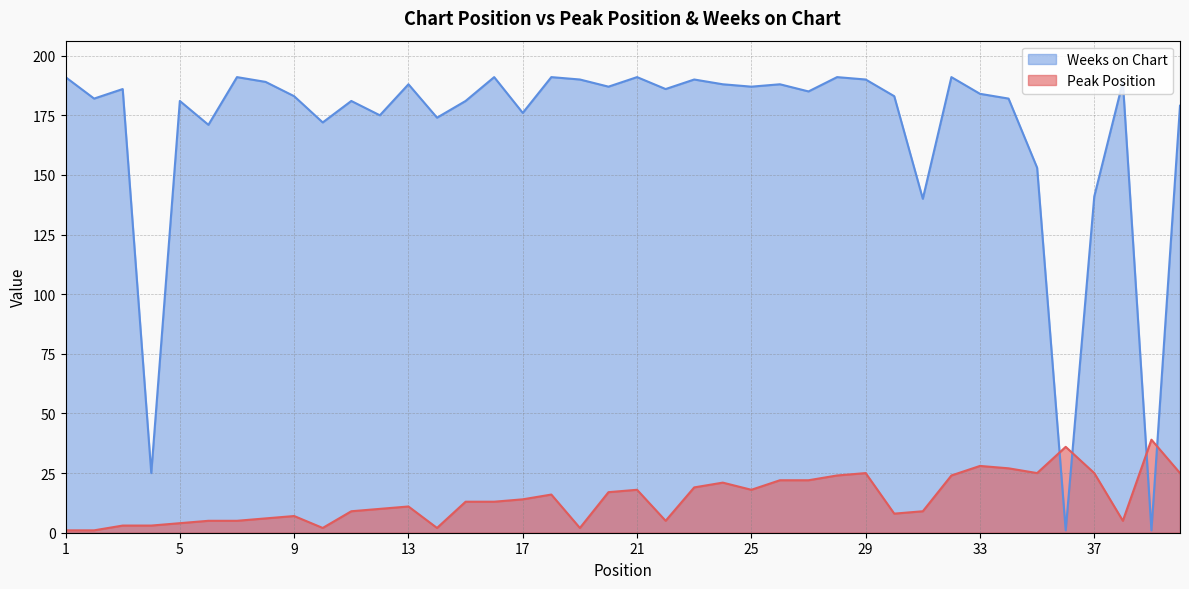

What is the lowest value of the Peak Position series?

1